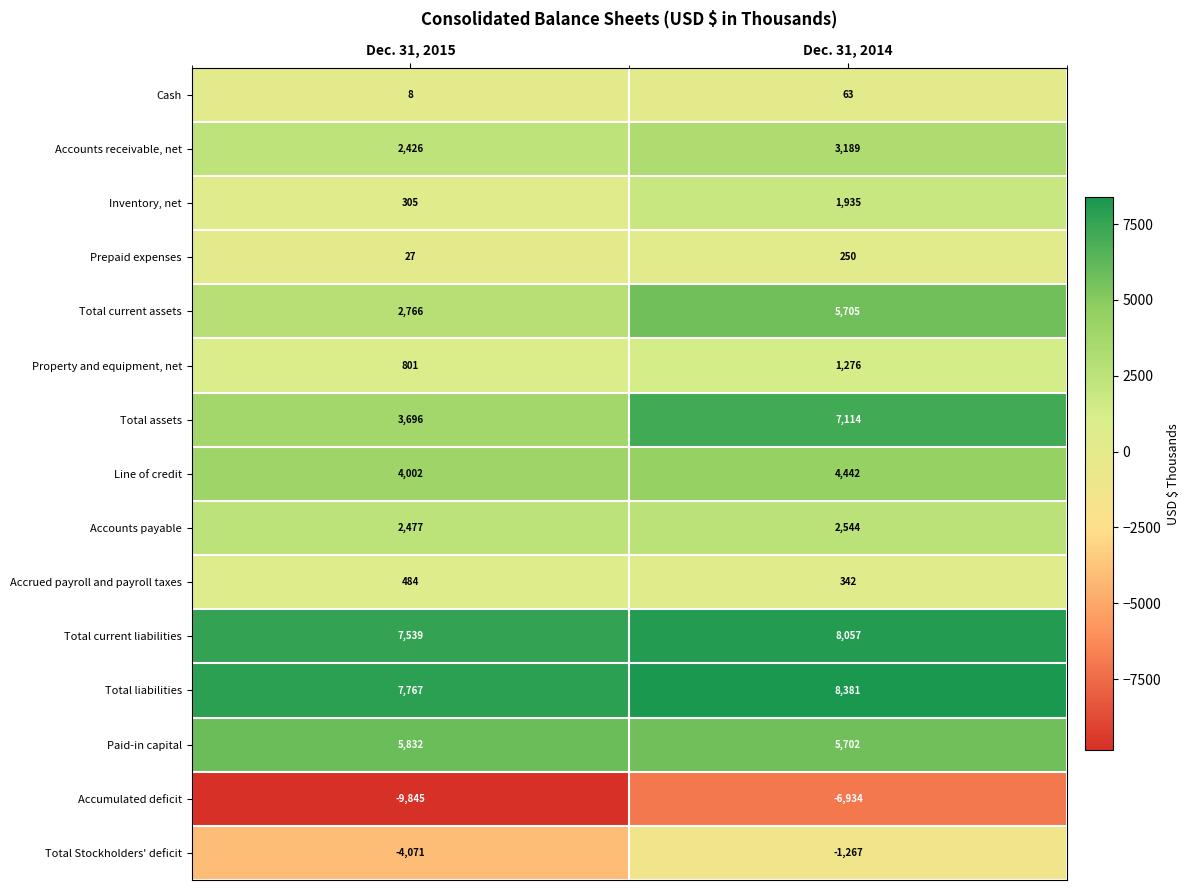

List the series in order of their peak value, highest first.

Total liabilities, Total current liabilities, Total assets, Paid-in capital, Total current assets, Line of credit, Accounts receivable, net, Accounts payable, Inventory, net, Property and equipment, net, Accrued payroll and payroll taxes, Prepaid expenses, Cash, Total Stockholders' deficit, Accumulated deficit